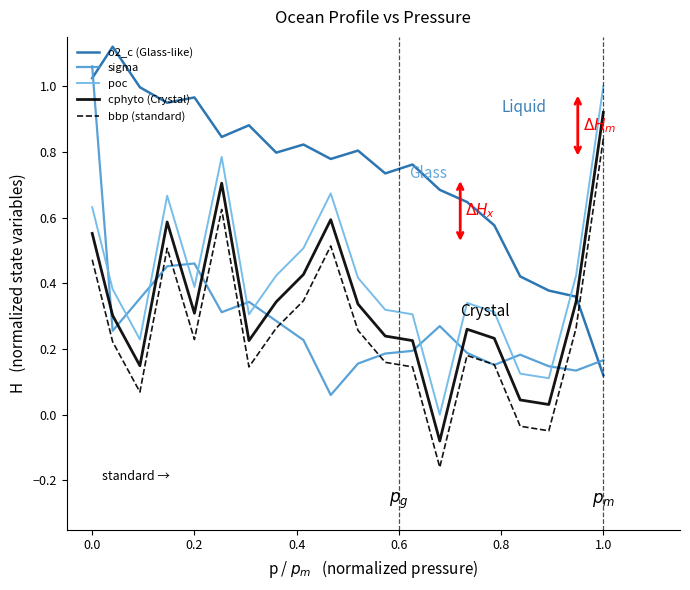

What are all the series names shown in the legend?

o2_c (Glass-like), sigma, poc, cphyto (Crystal), bbp (standard)